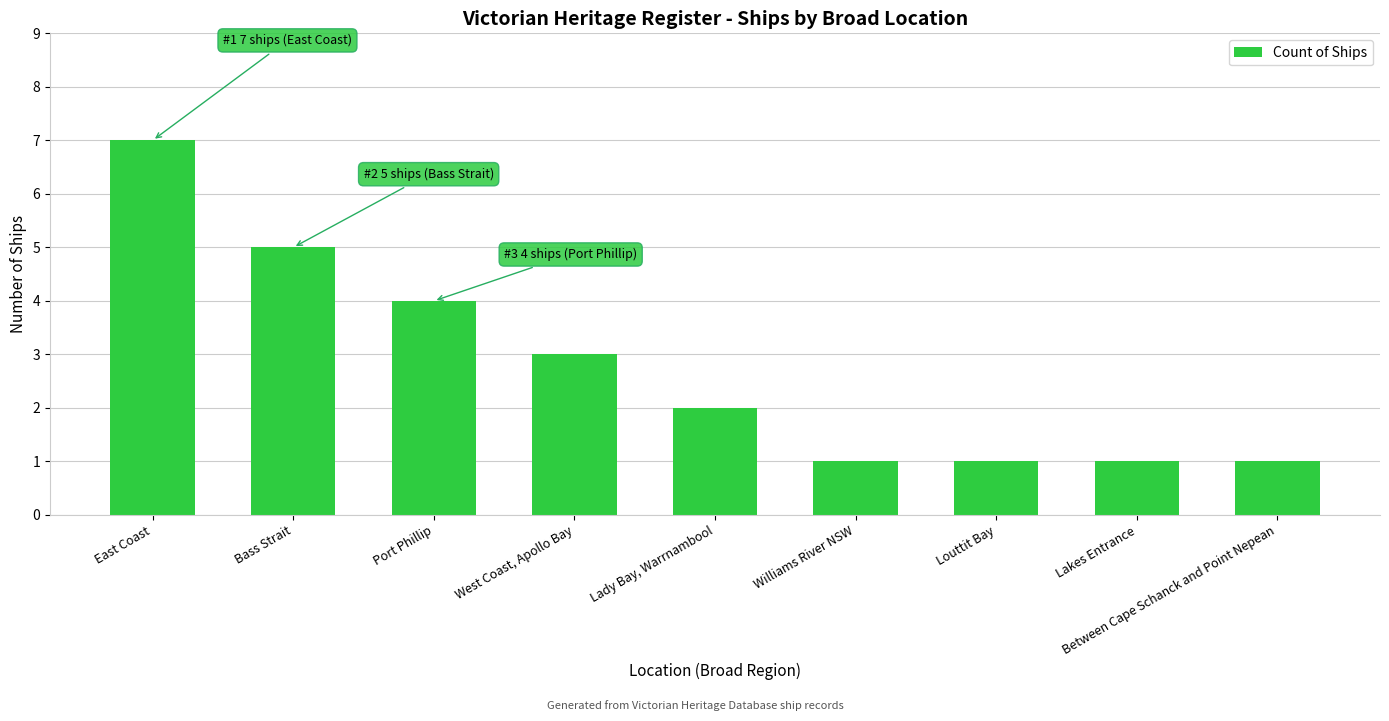

What is the smallest value displayed?

1